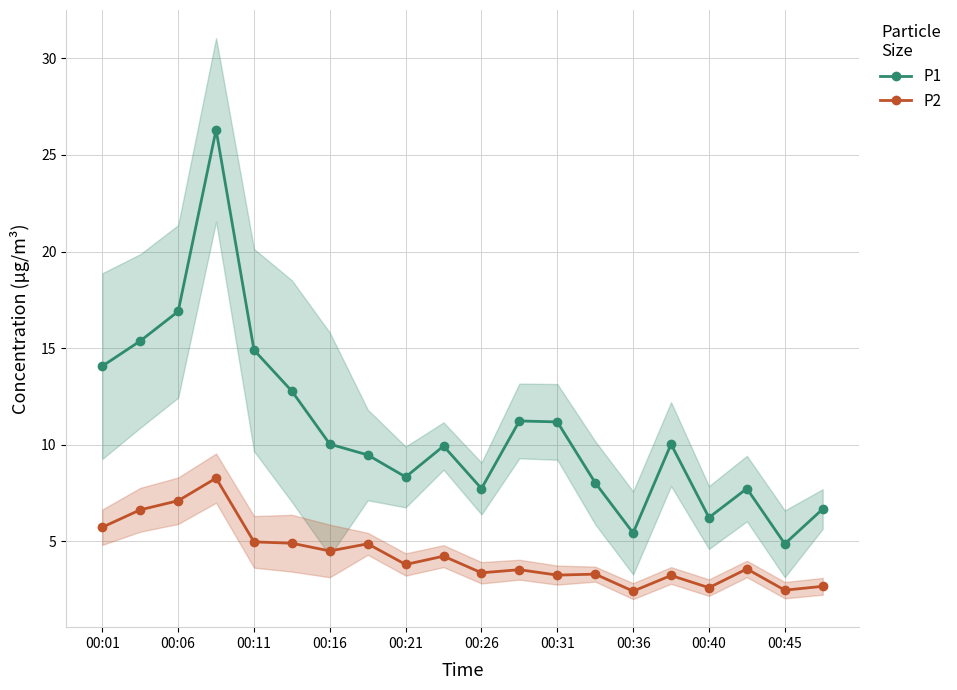

What value does the P2 series have at 00:06?

7.1